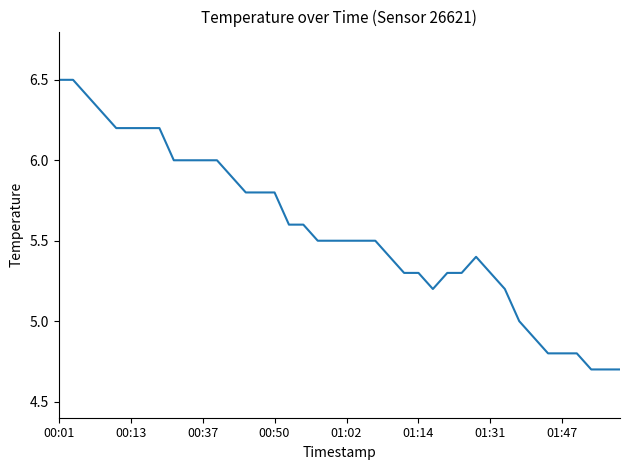

What is the difference between the maximum and minimum values?

1.8